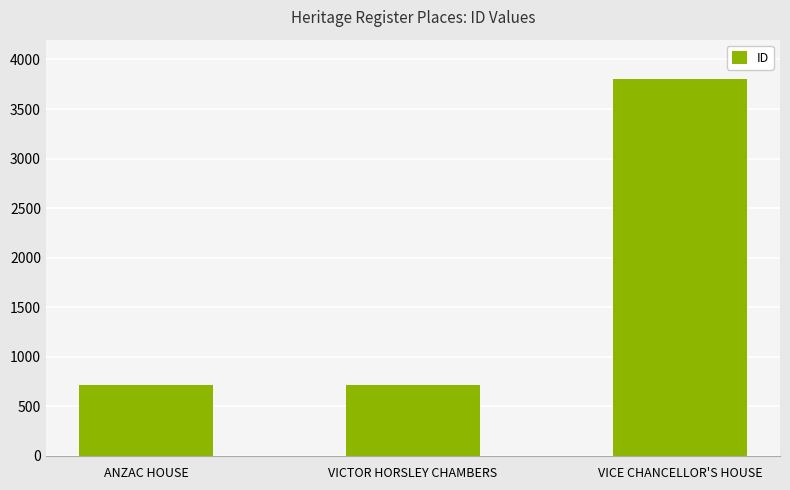

What is the maximum value shown in the chart?

3801